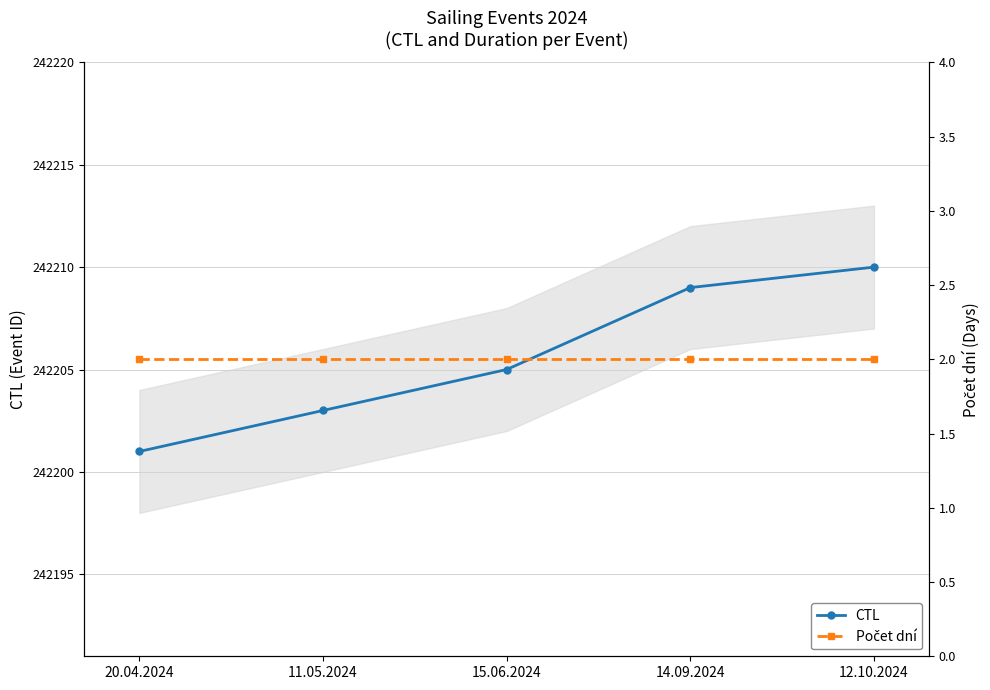

True or false: Počet dní and CTL cross at least once.

False